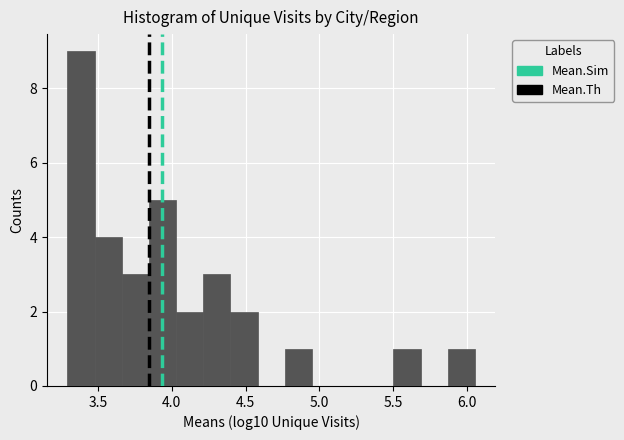

Around what value on the x-axis is the tallest bar? Give the approximate position of its centre, as read against the axis.

3.40